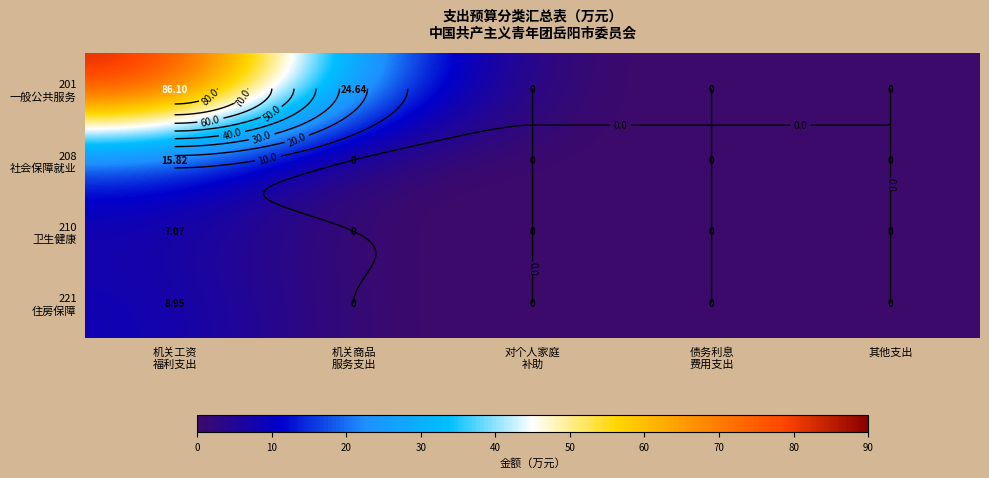

The 210 卫生健康 series shows 4.8 at 债务利息 费用支出. True or false?

False